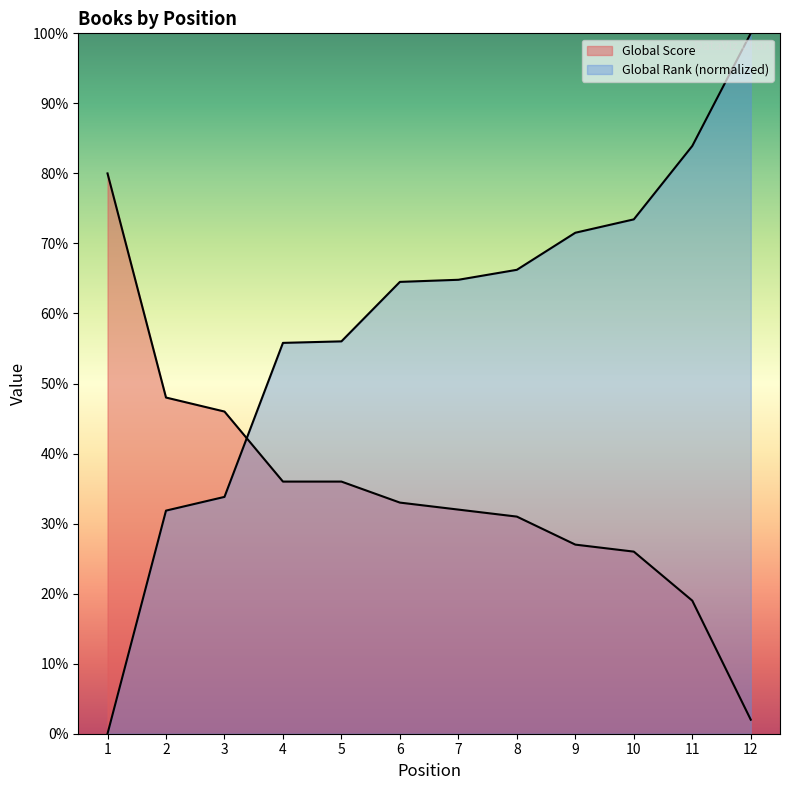

What is the total value across all series at 11?

102.9